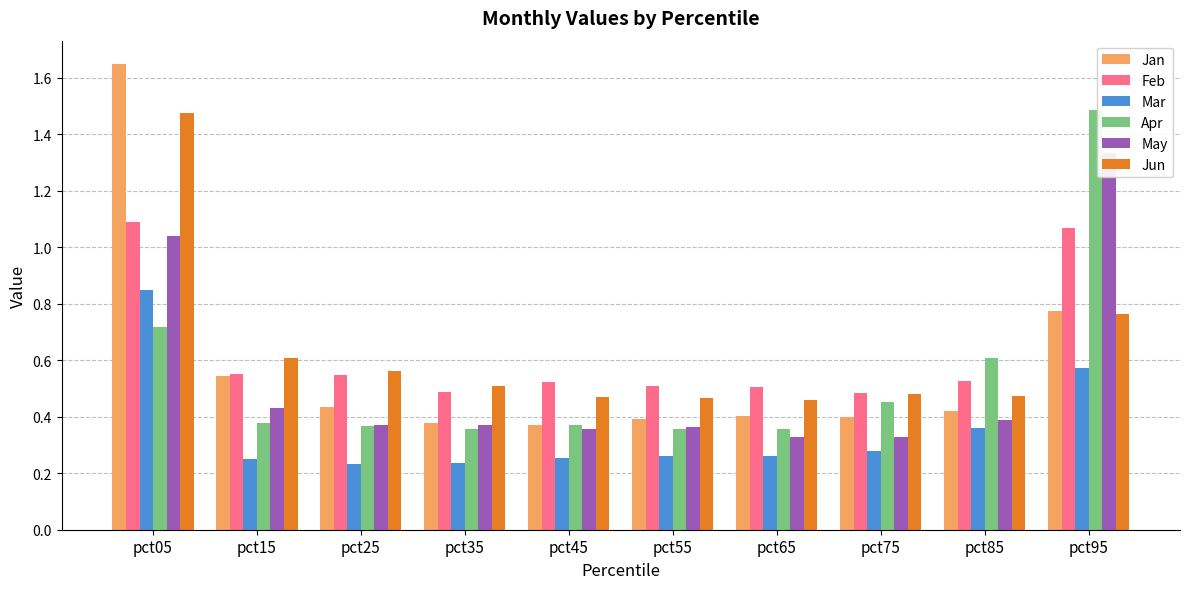

At which category is the sum across all series the highest?

pct05